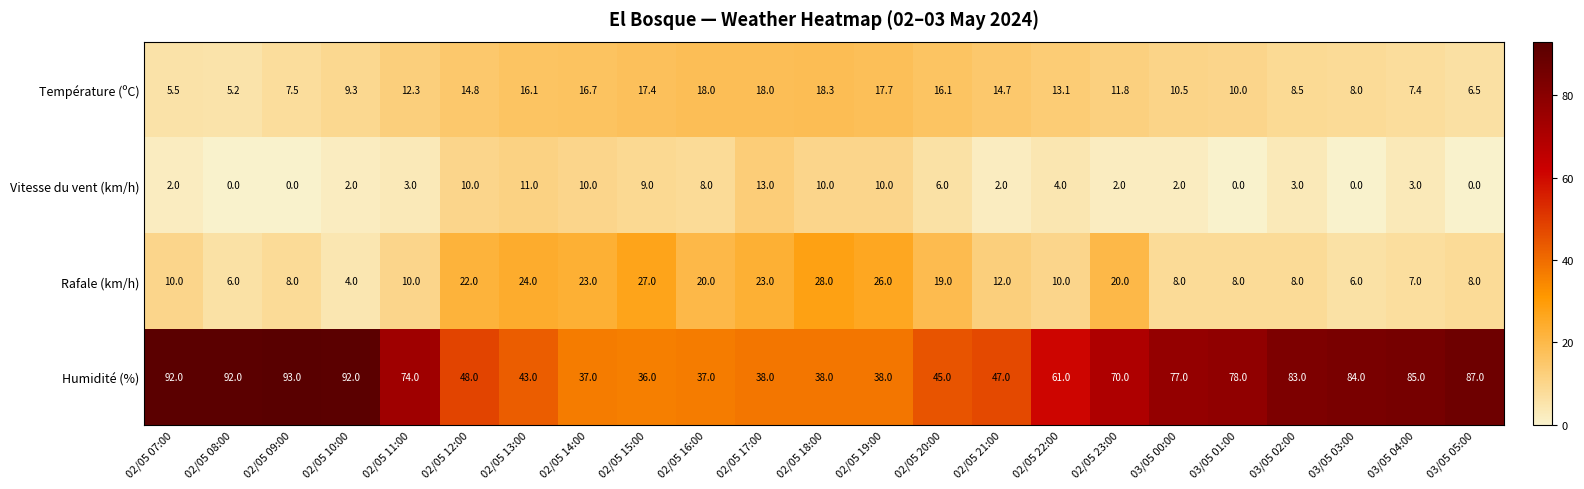

How many data points does each series have?

23